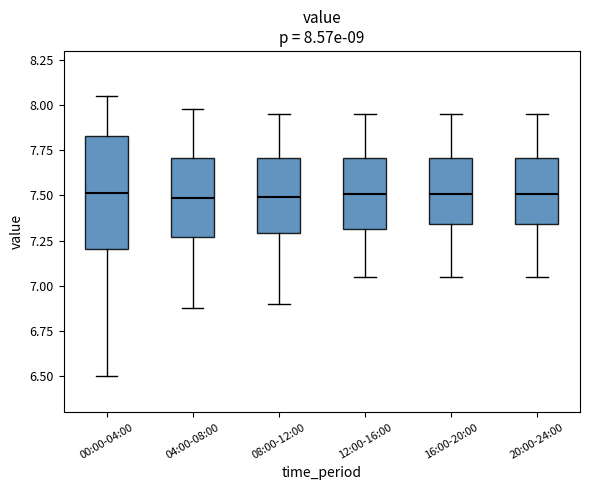

Comparing the boxes themselves (not the whiskers), which one is the tallest?

00:00-04:00